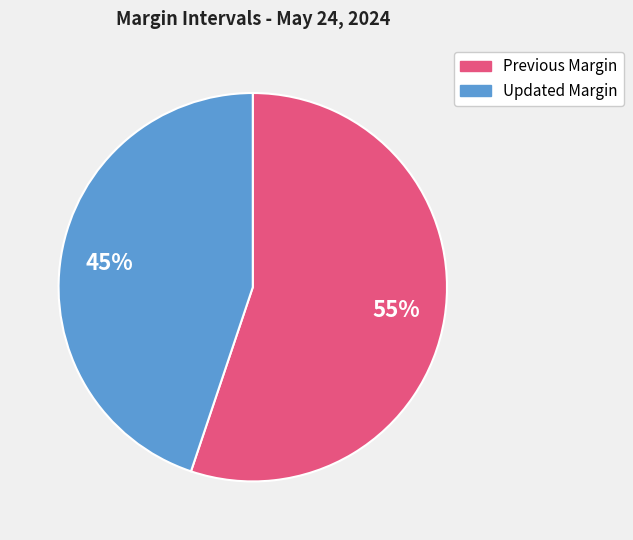

How many segments does this pie chart have?

2